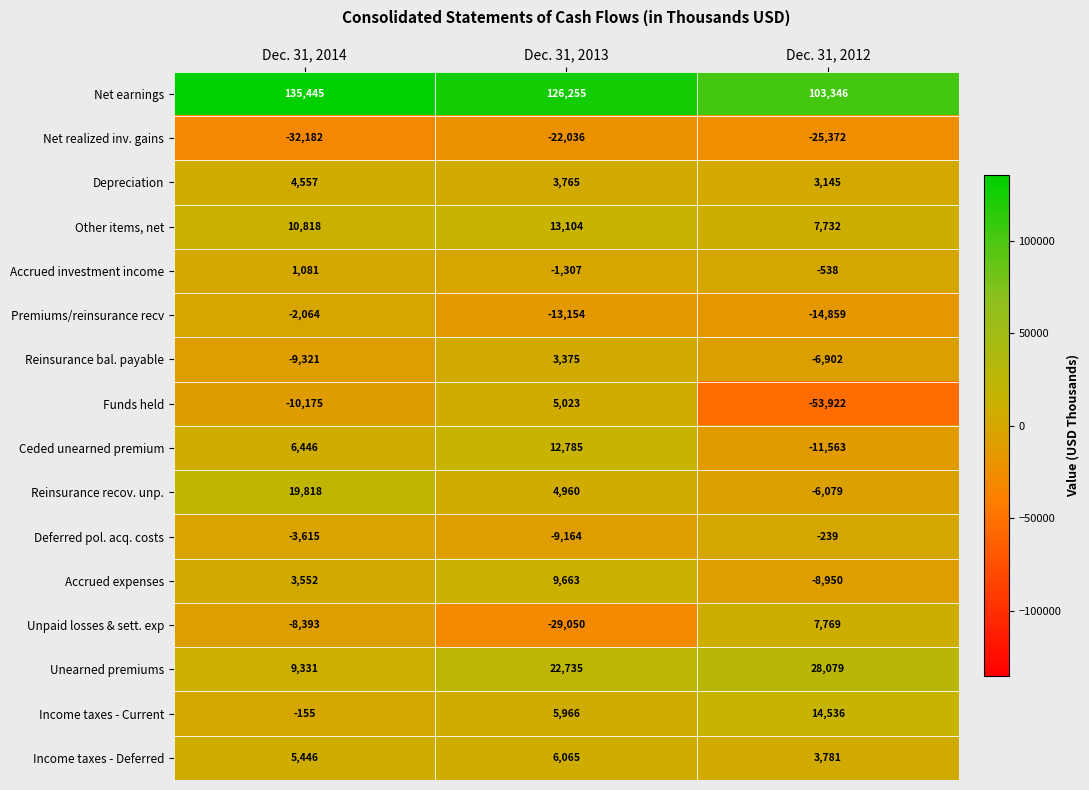

Between Dec. 31, 2013 and Dec. 31, 2012, which series saw the biggest shift?

Funds held